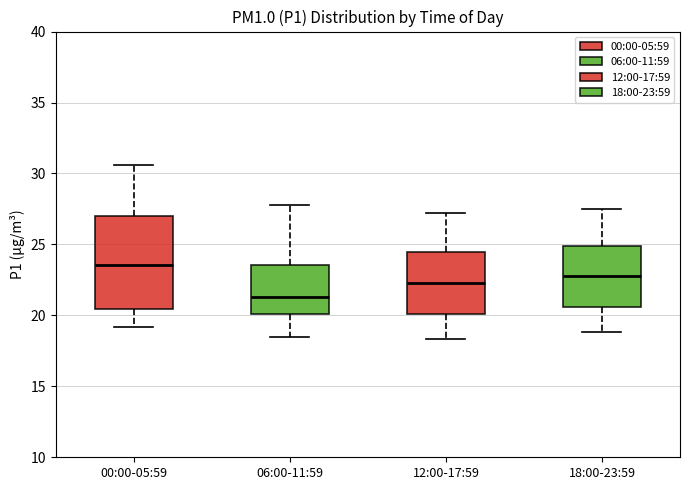

Comparing the boxes themselves (not the whiskers), which one is the tallest?

00:00-05:59